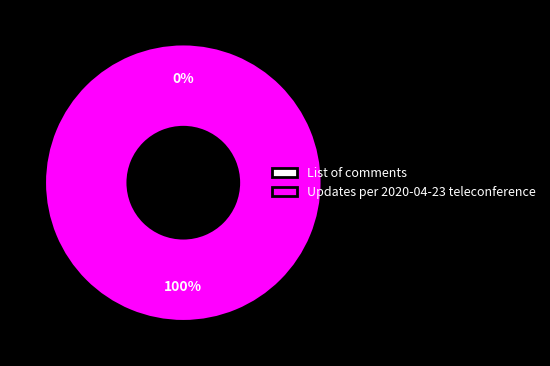

Which category has the biggest portion of the pie?

Updates per 2020-04-23 teleconference